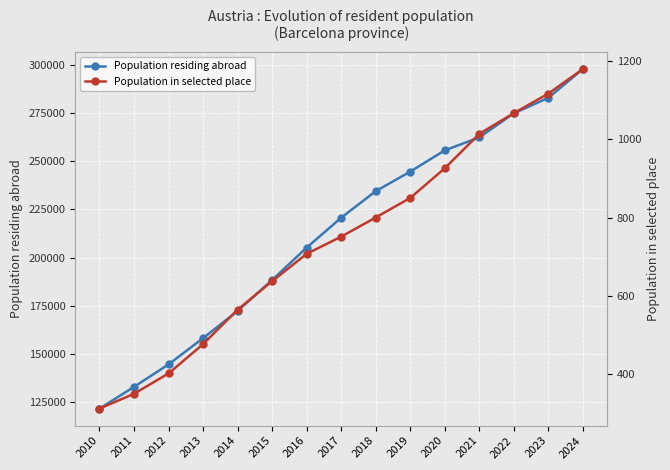

At which label does Population in selected place reach its minimum?

2010